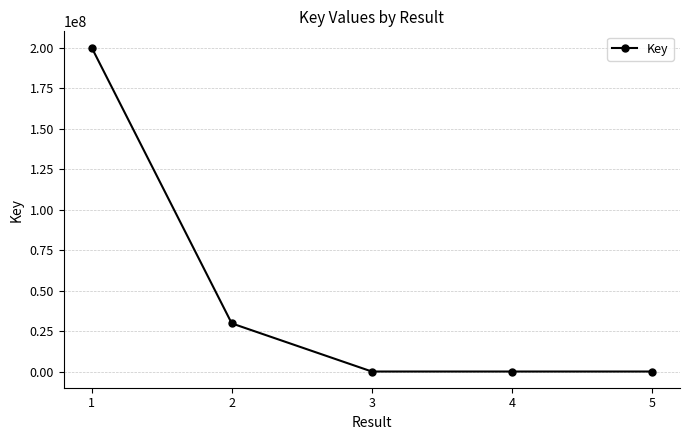

How many lines are shown in the chart?

1